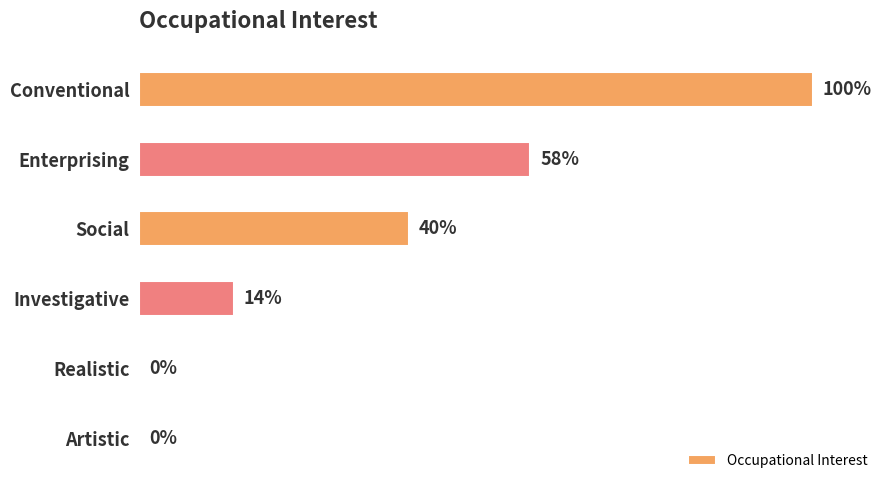

Between Conventional and Realistic, which is larger?

Conventional